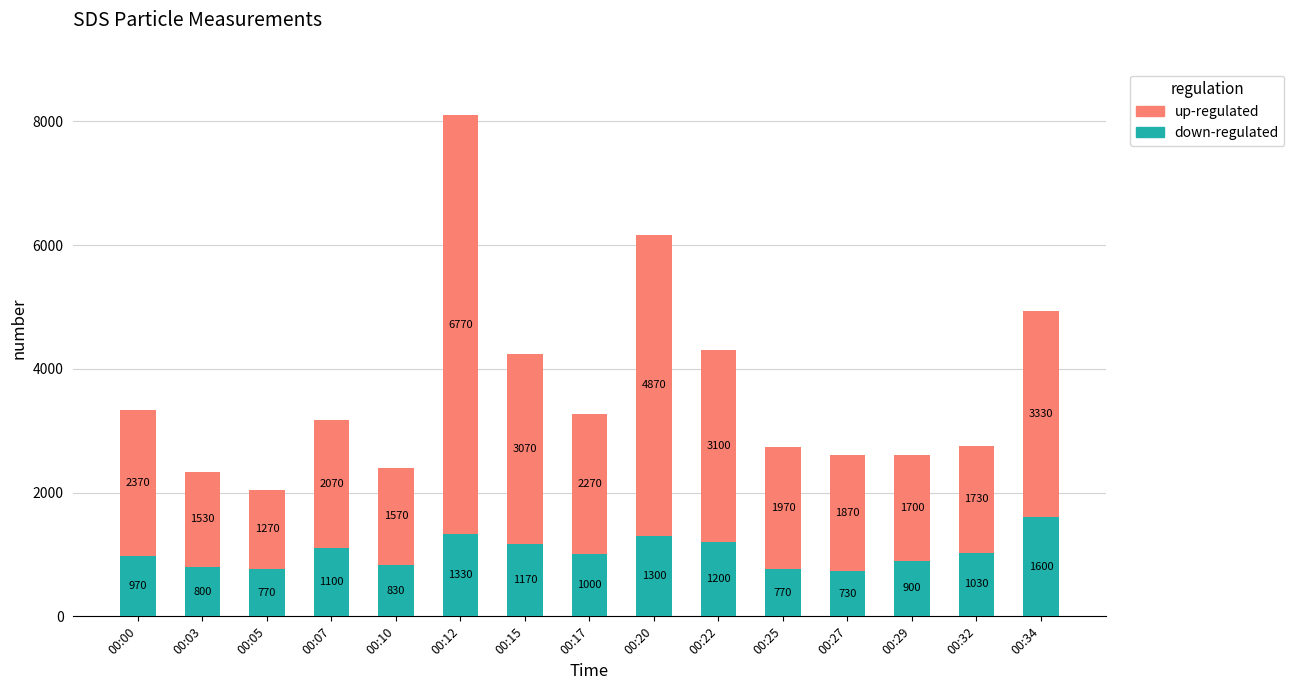

Does the chart contain stacked bars?

Yes